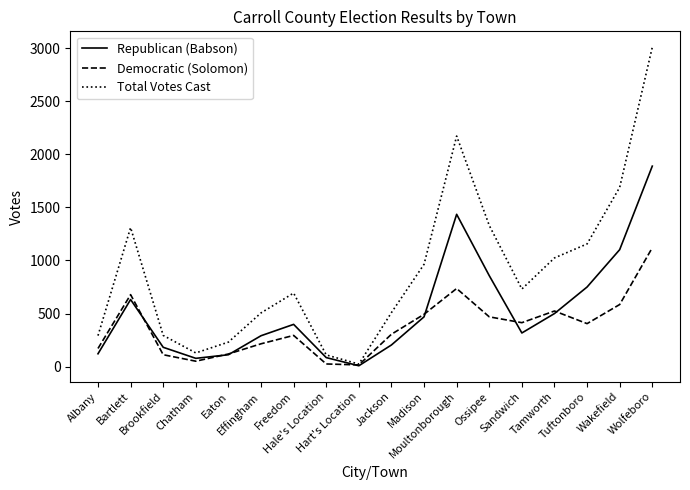

Rank the series by their average value, from highest to lowest.

Total Votes Cast, Republican (Babson), Democratic (Solomon)